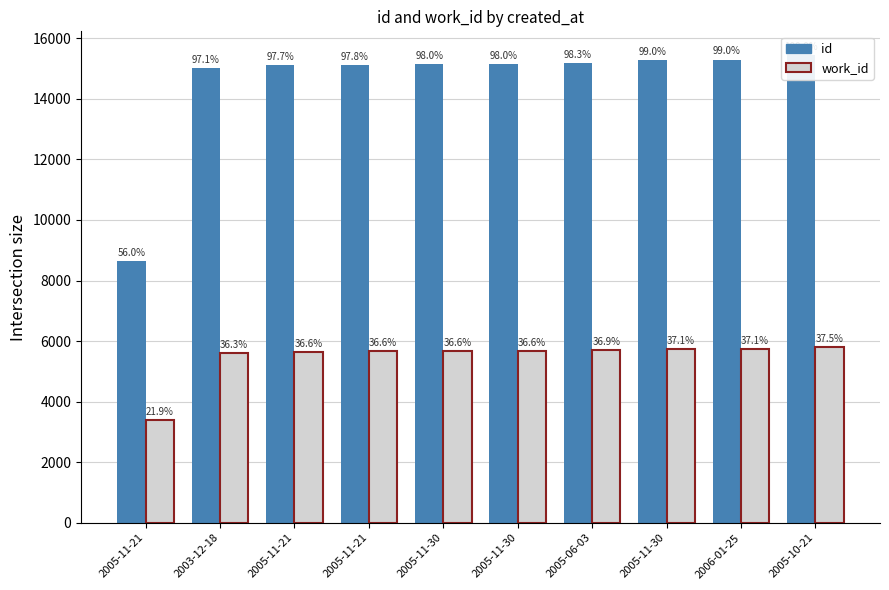

Rank the series at 2005-11-21 from highest to lowest value.

id, work_id